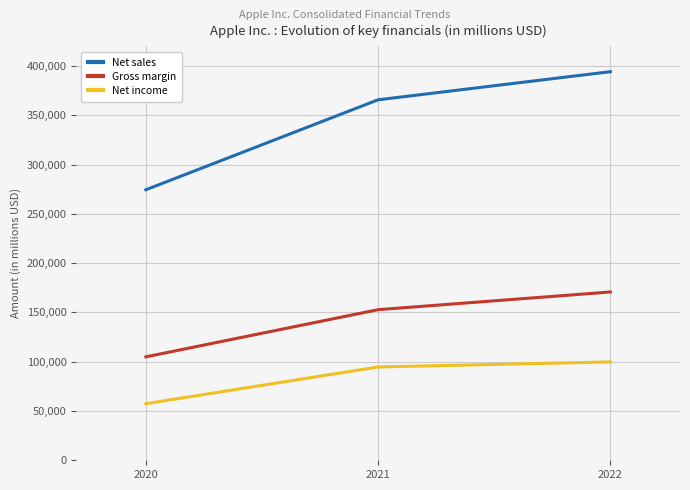

Reading left to right, transcribe all the data shown in this chart.

Net sales: 2020=274515	2021=365817	2022=394328
Gross margin: 2020=104956	2021=152836	2022=170782
Net income: 2020=57411	2021=94680	2022=99803